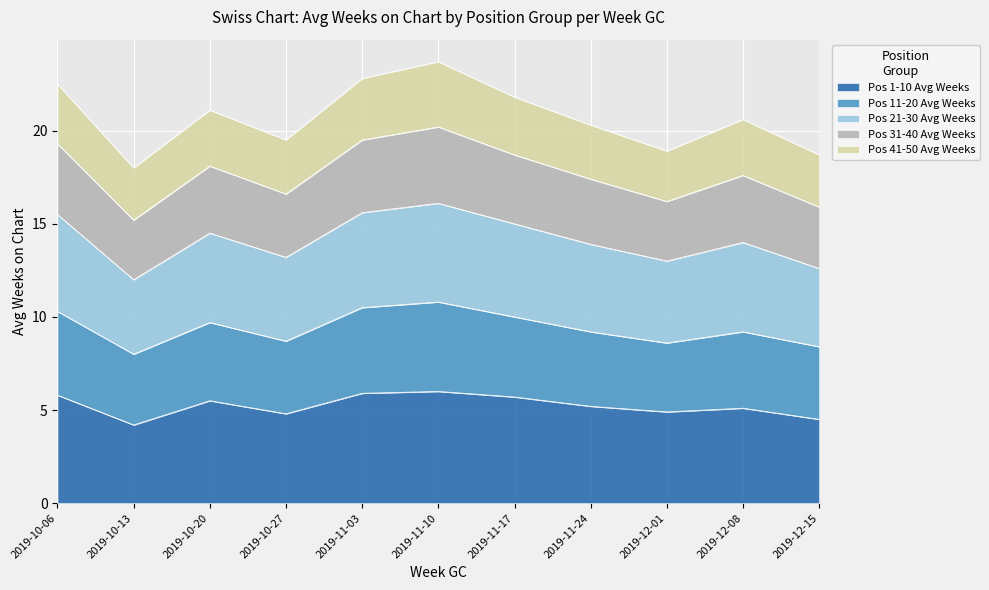

Is it true that Pos 1-10 Avg Weeks equals 9.4 at 2019-11-10?

False